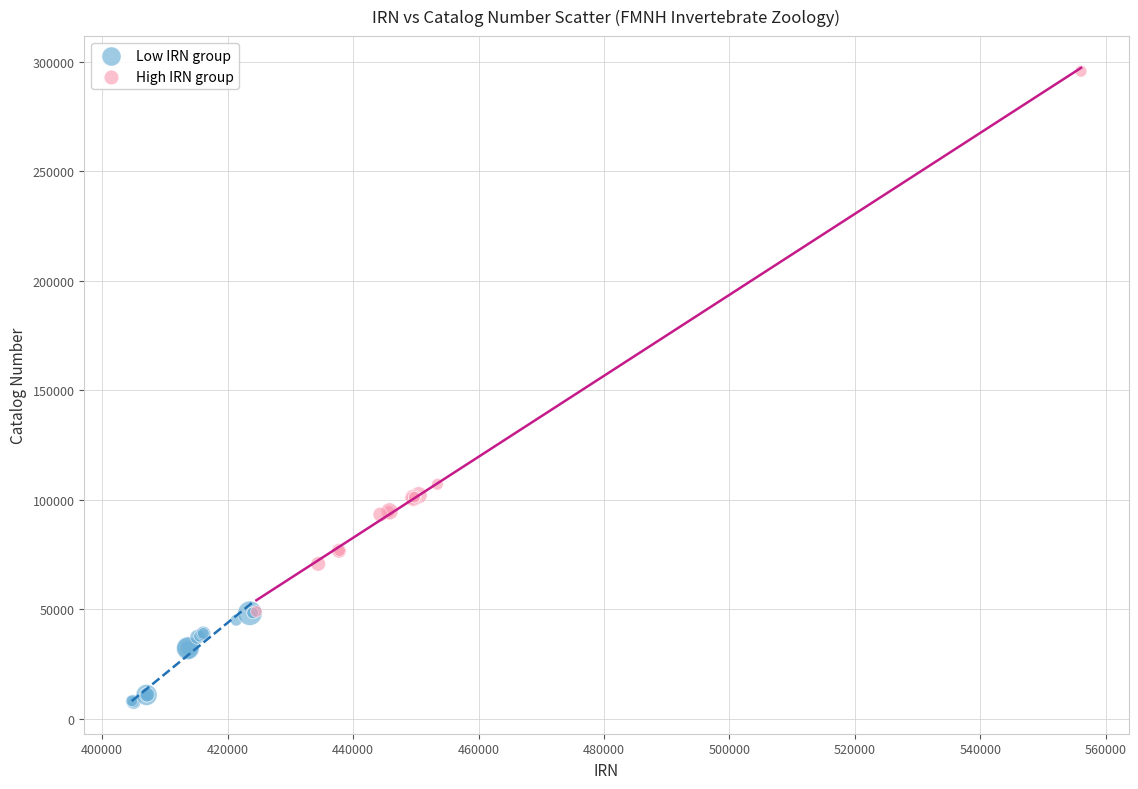

Which series has the widest spread of Y values?

High IRN group